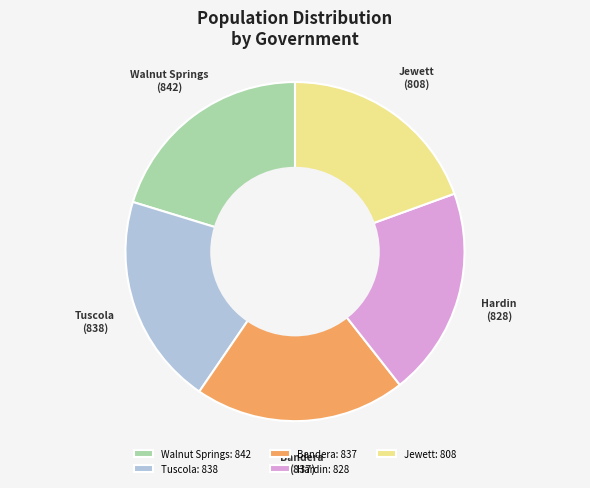

Does any single category account for the majority?

No